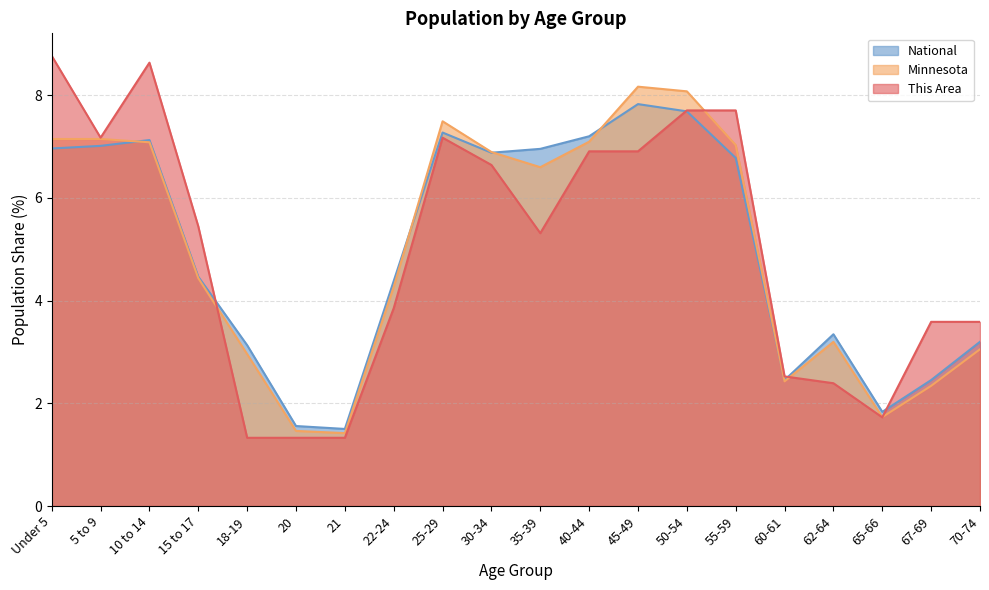

What is the difference between the maximum and minimum values in the Minnesota series?

6.7